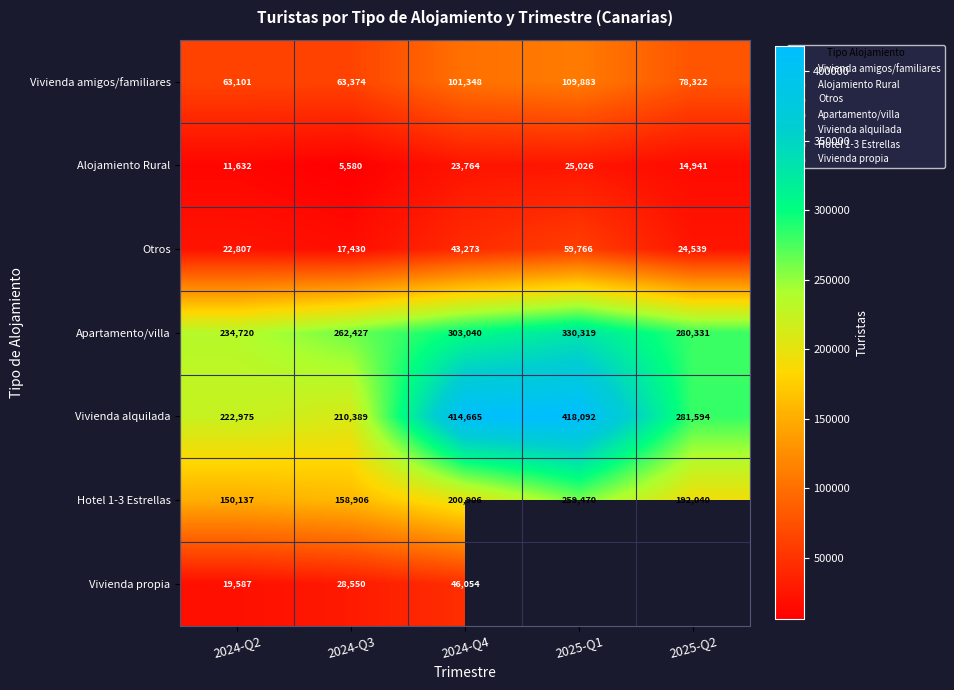

What is the total value across all series at 2024-Q3?

746656